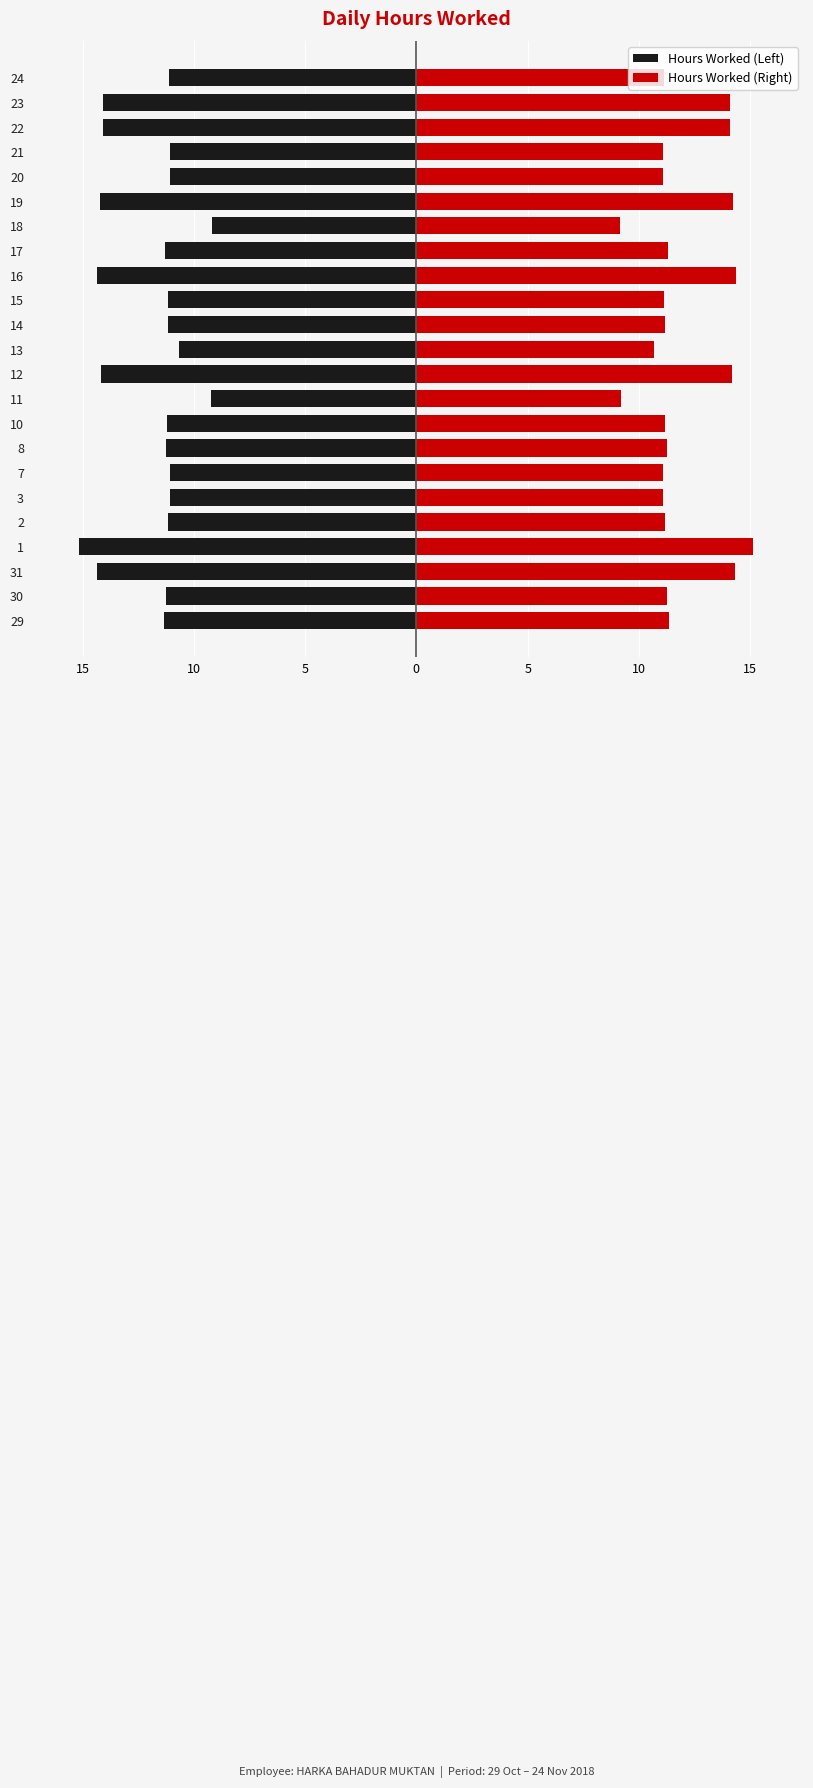

Rank the series at 17 from lowest to highest value.

Hours Worked (Left), Hours Worked (Right)